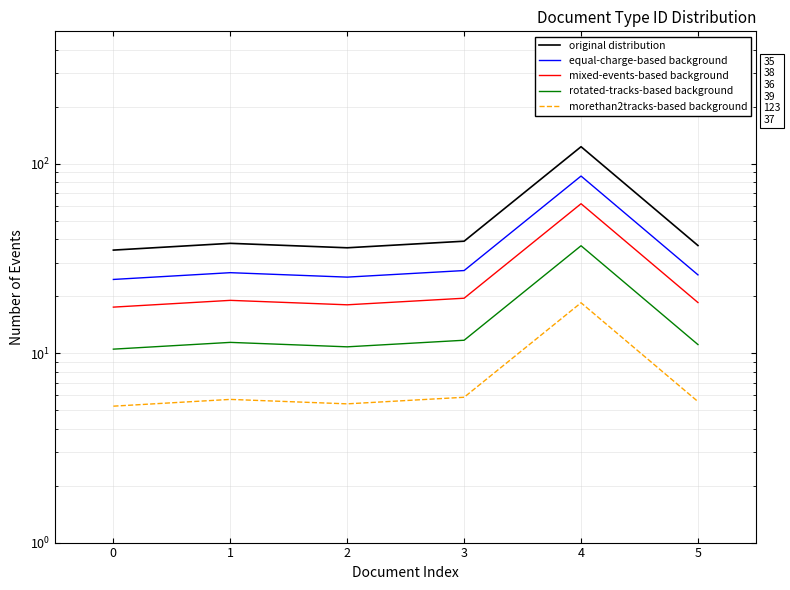

Which has a higher value, 2 or 0?

2